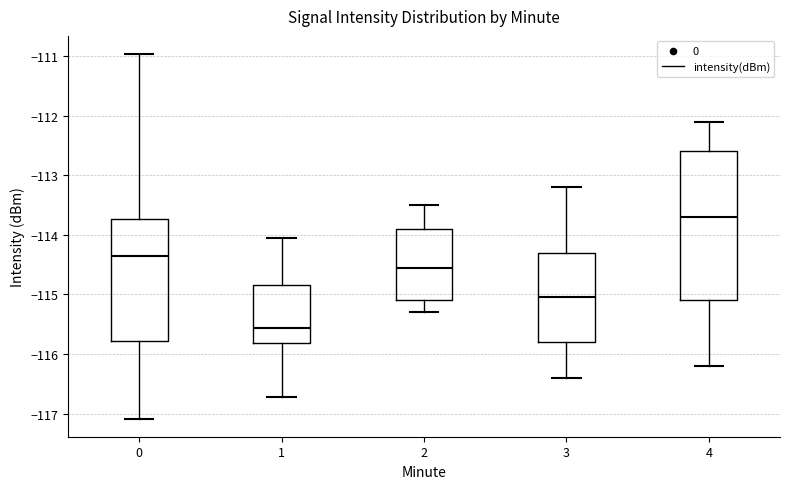

Reading left to right, transcribe this box plot: for each box, give where its median line is, the range the box spans, and where its two whiskers end, as read against the y-axis. The values are not printed on the chart, so give them approximately, as read against the axis.

0: median -114.4, box -115.8 to -113.7, whiskers -117.1 to -111.0
1: median -115.6, box -115.8 to -114.8, whiskers -116.7 to -114.1
2: median -114.5, box -115.1 to -113.9, whiskers -115.3 to -113.5
3: median -115.0, box -115.8 to -114.3, whiskers -116.4 to -113.2
4: median -113.7, box -115.1 to -112.6, whiskers -116.2 to -112.1